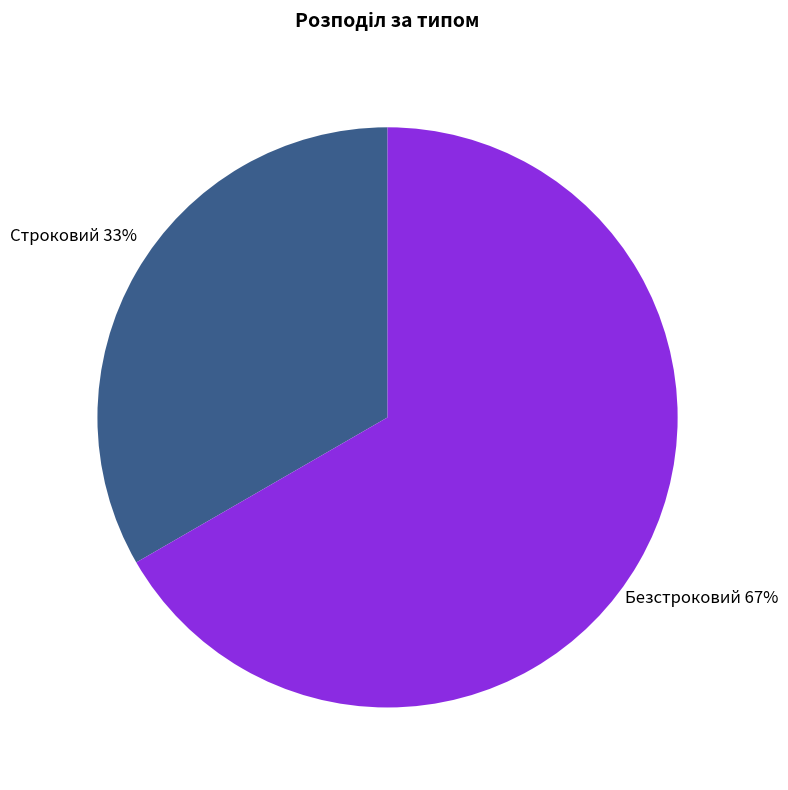

Rank the categories by value from highest to lowest.

Безстроковий, Строковий